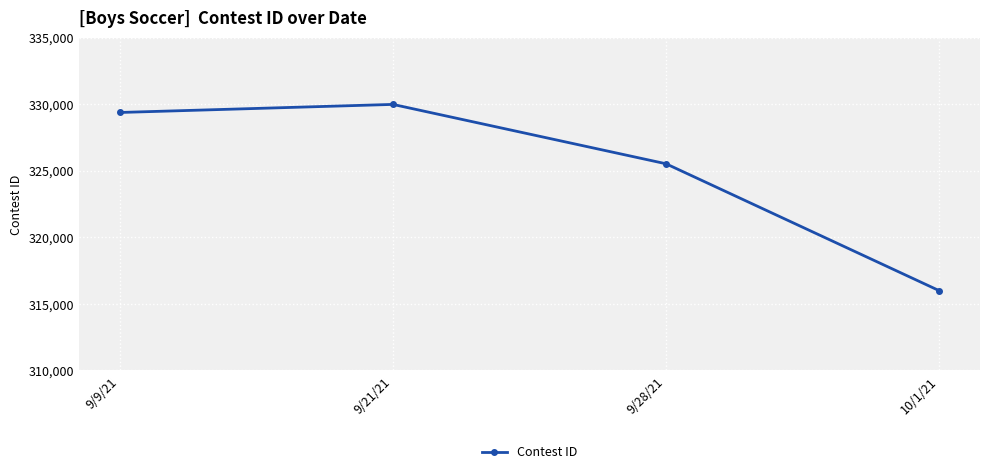

Between 9/21/21 and 9/28/21, which is larger?

9/21/21